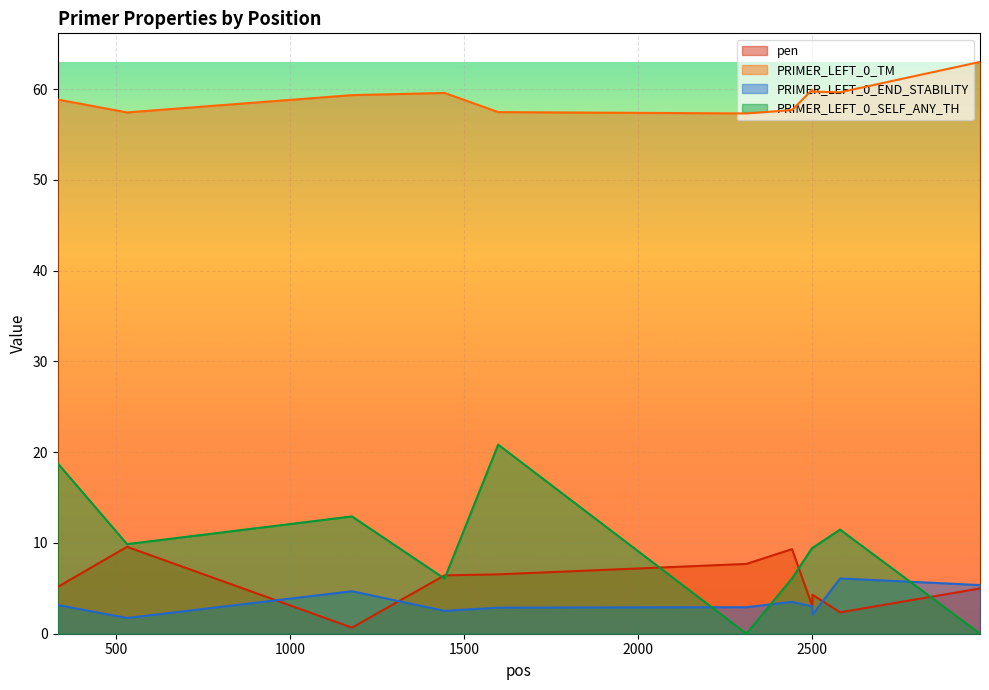

At which label does PRIMER_LEFT_0_TM first exceed 59?

1178